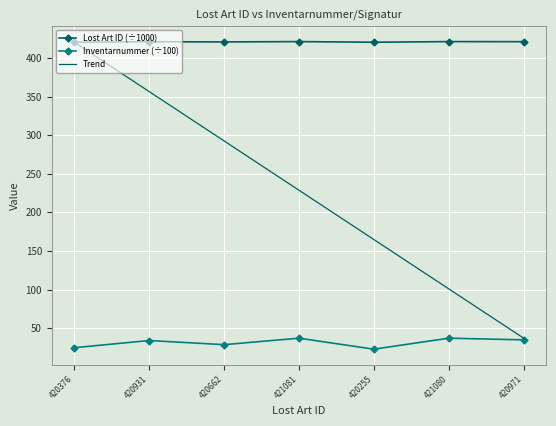

What is the difference between the maximum and minimum values in the Trend series?

383.2